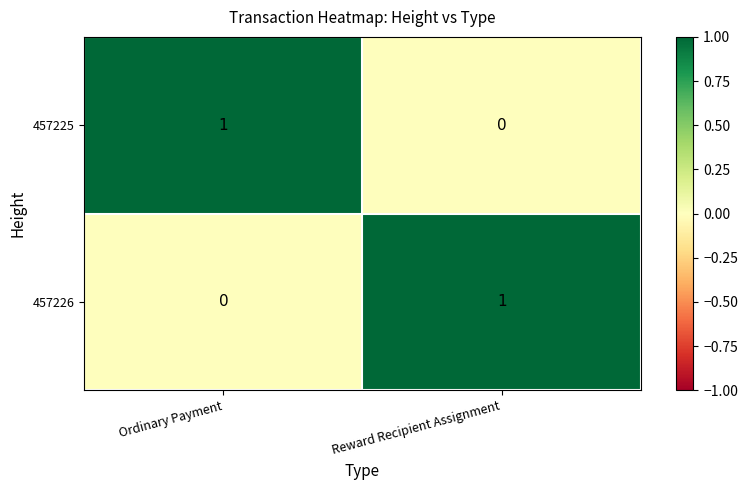

True or false: 457225 has a value of 2 at Ordinary Payment.

False